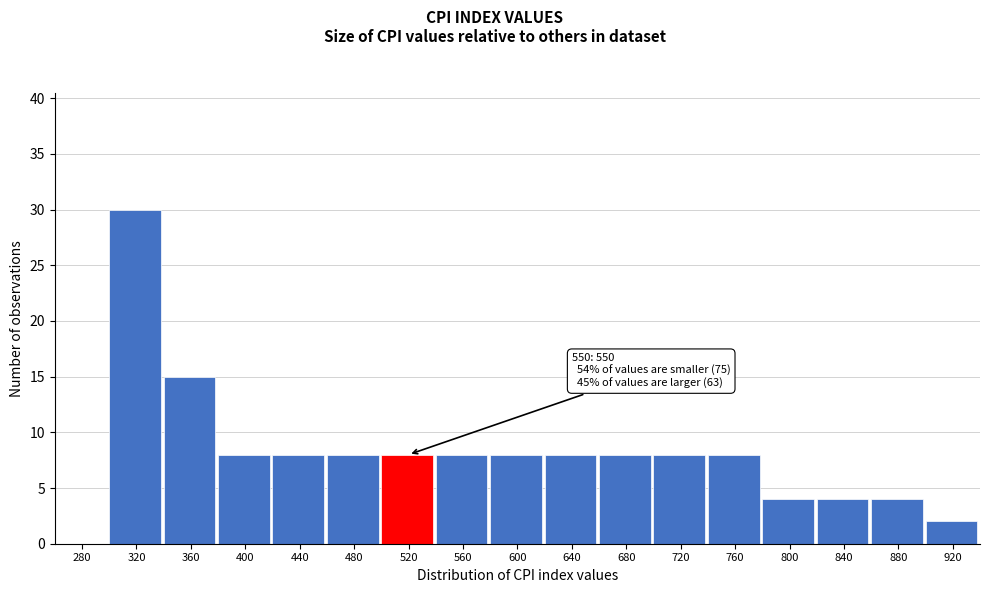

Reading right to left, extract all data points from this chart.

920=2	880=4	840=4	800=4	760=8	720=8	680=8	640=8	600=8	560=8	520=8	480=8	440=8	400=8	360=15	320=30	280=0